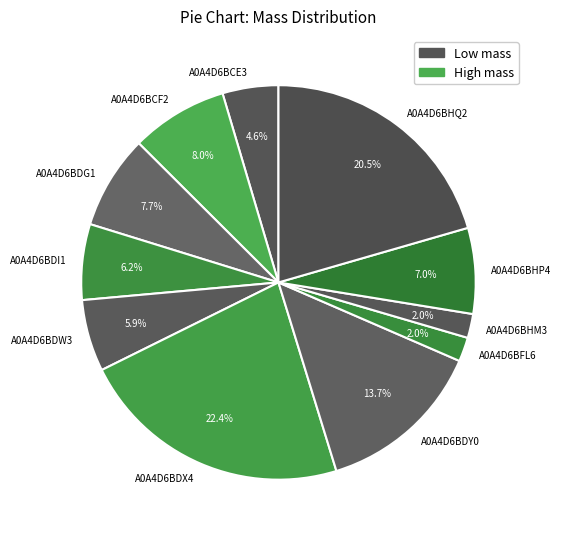

Combined, do A0A4D6BDW3 and A0A4D6BHM3 account for over 50%?

No